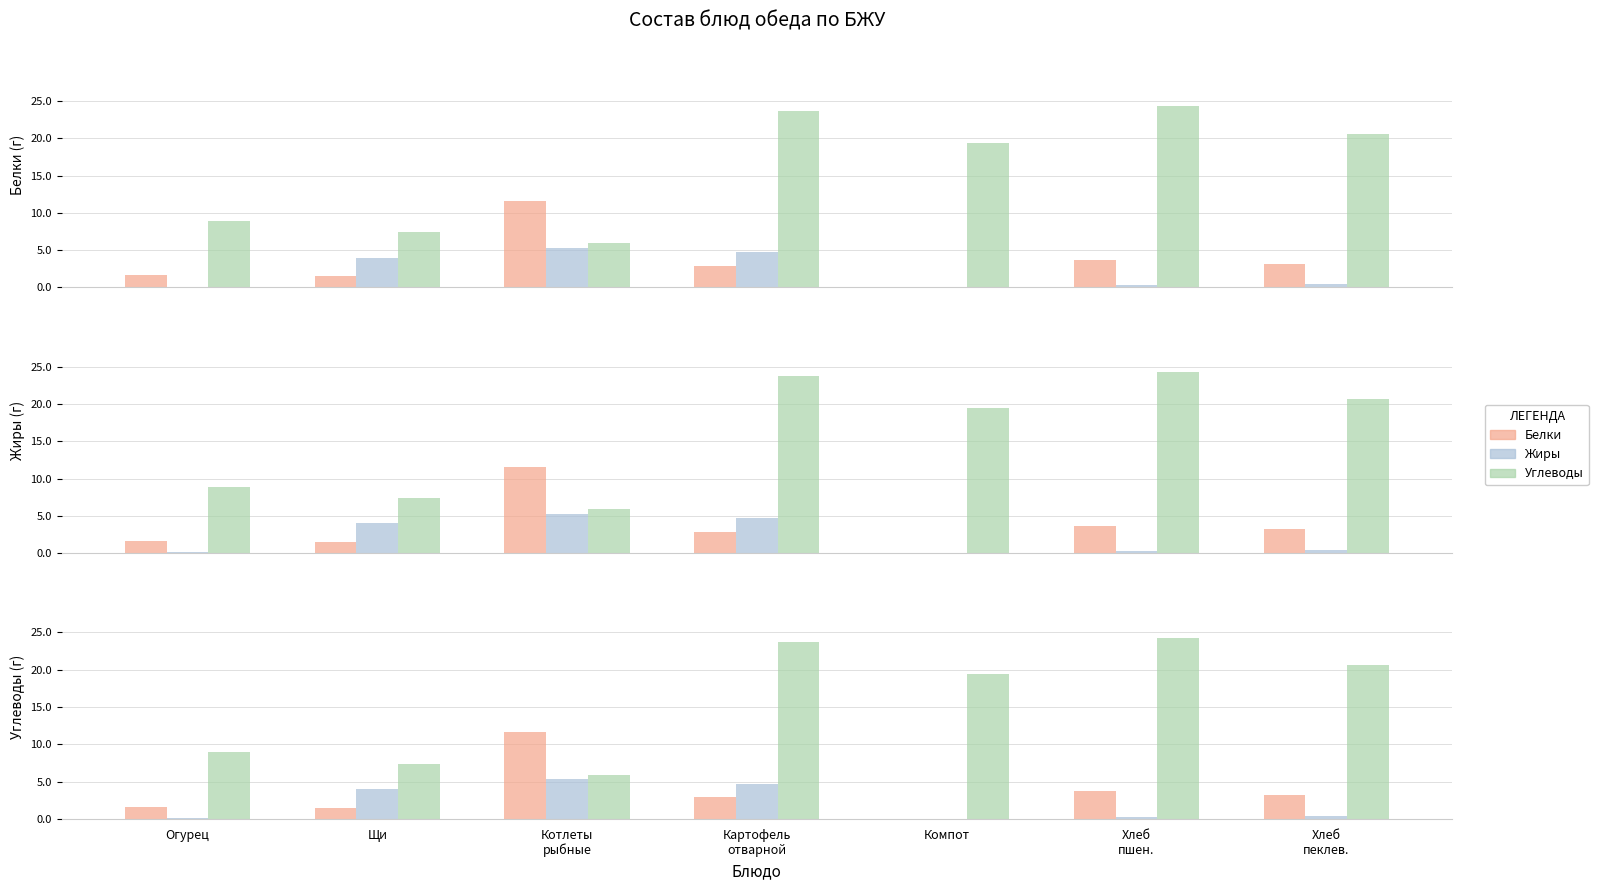

Between Щи and Котлеты
рыбные, which series saw the biggest shift?

Белки